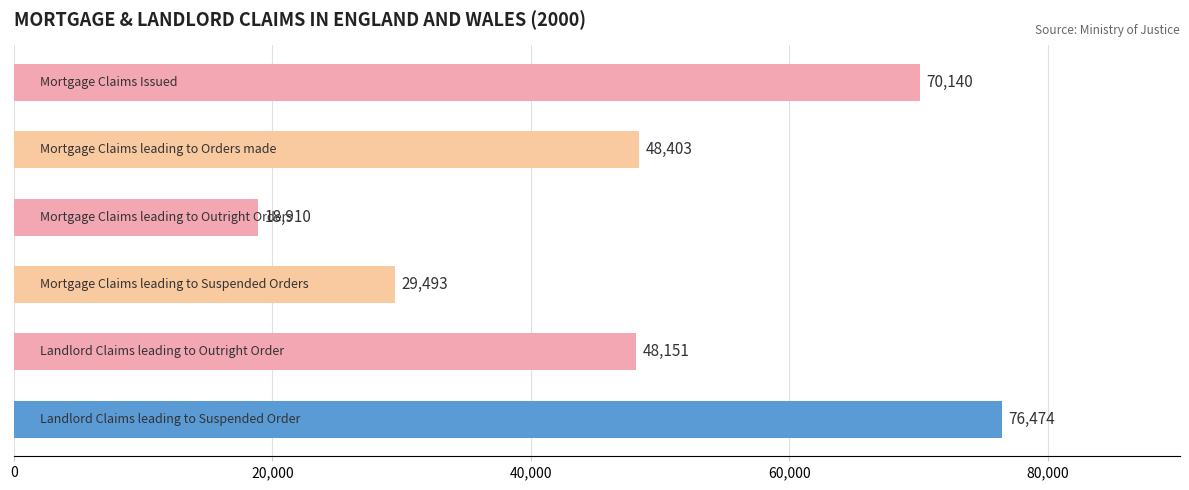

What is the maximum value shown in the chart?

76474